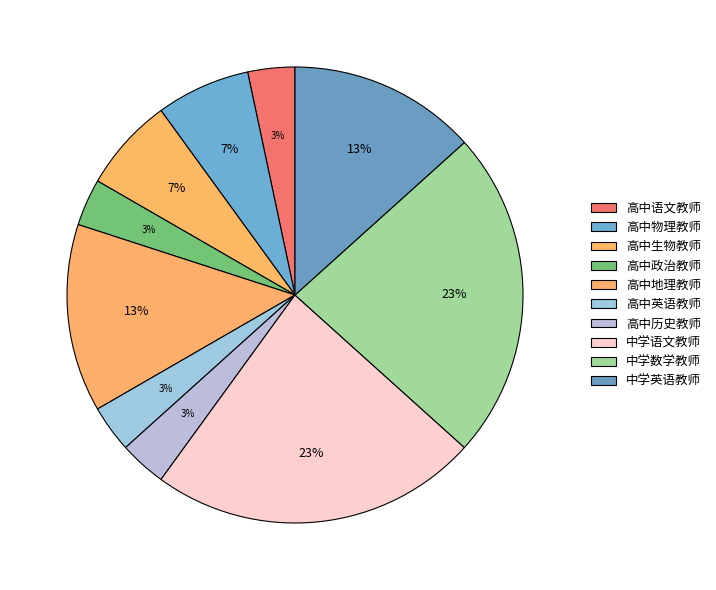

Rank the categories by value from highest to lowest.

中学语文教师, 中学数学教师, 高中地理教师, 中学英语教师, 高中物理教师, 高中生物教师, 高中语文教师, 高中政治教师, 高中英语教师, 高中历史教师